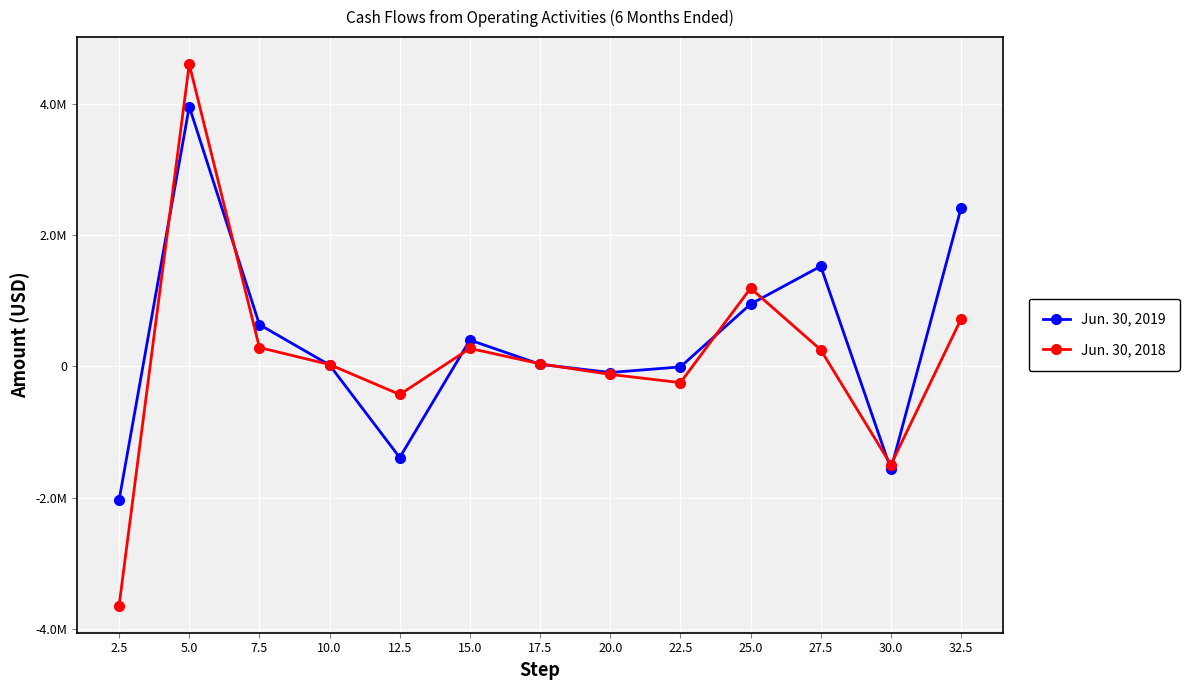

At which category does the chart reach its minimum across all series?

2.5